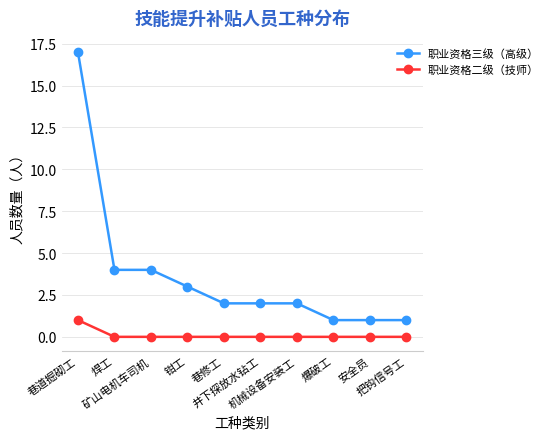

What is the highest value of the 职业资格三级（高级） series?

17